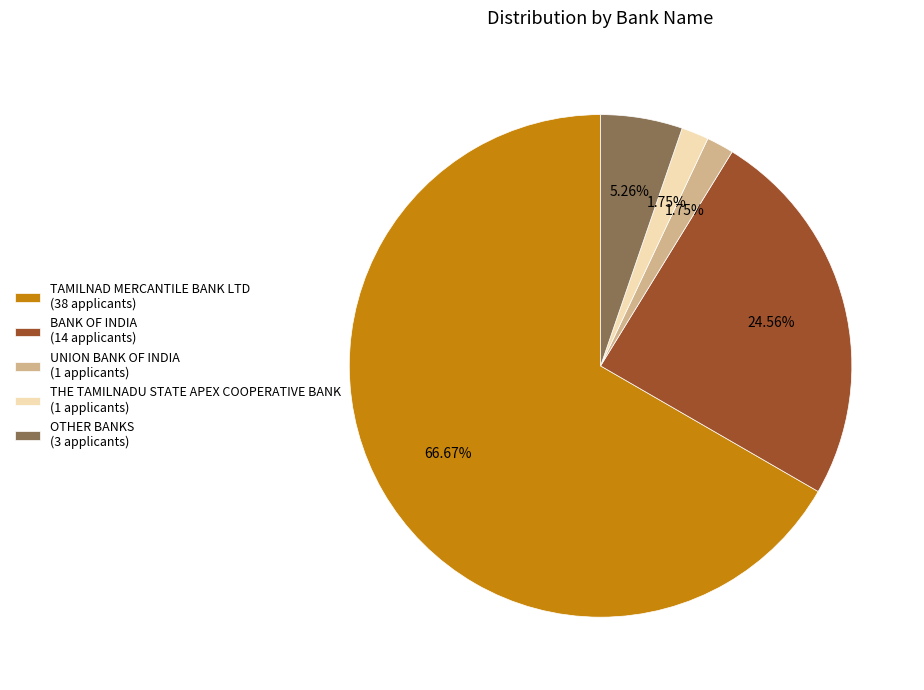

Combined, do THE TAMILNADU STATE APEX COOPERATIVE BANK (1 applicants) and BANK OF INDIA (14 applicants) account for over 50%?

No